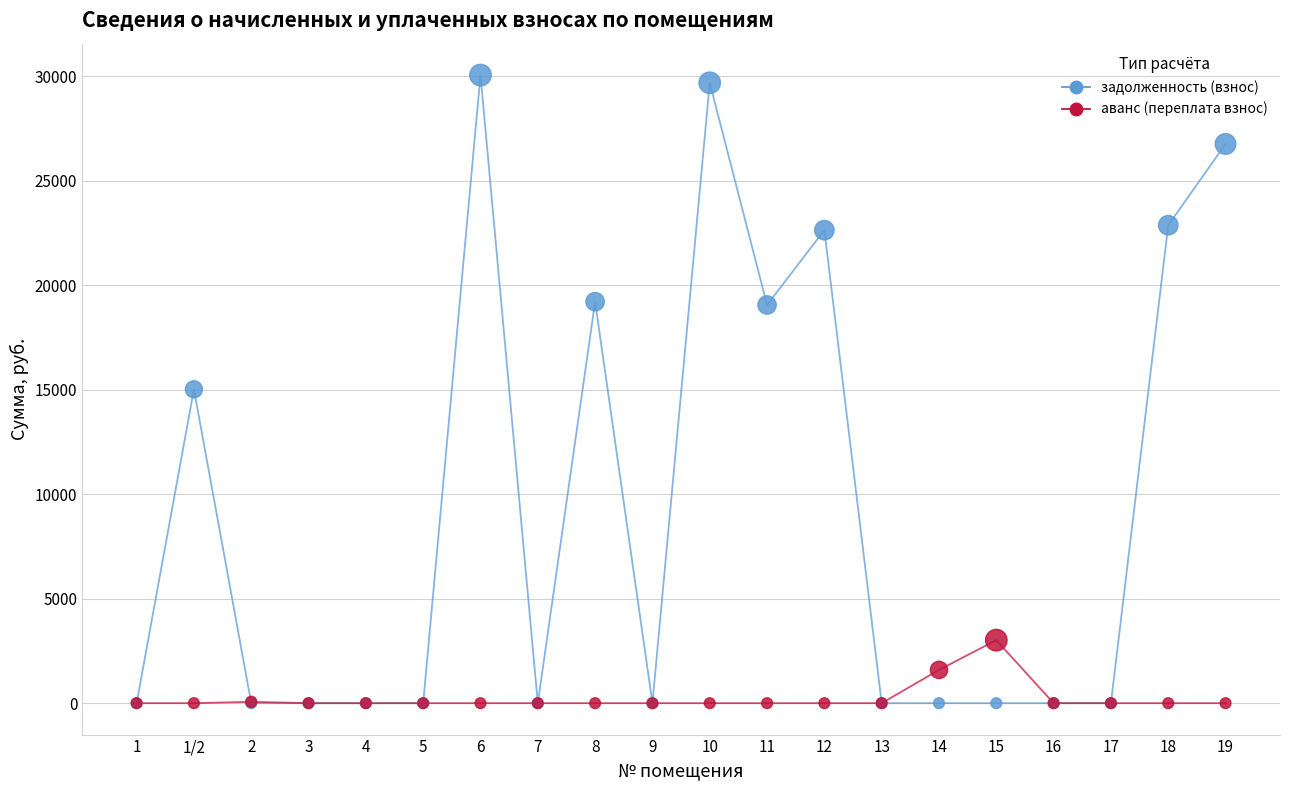

Is the value of аванс (переплата взнос) at 14 greater than the value of задолженность (взнос) at 19?

No